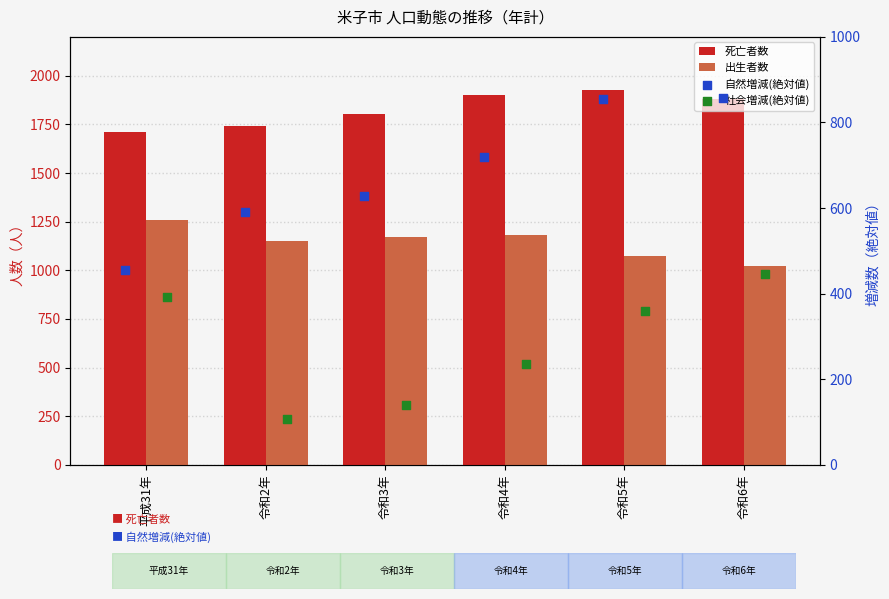

At which category is the sum across all series the highest?

令和5年